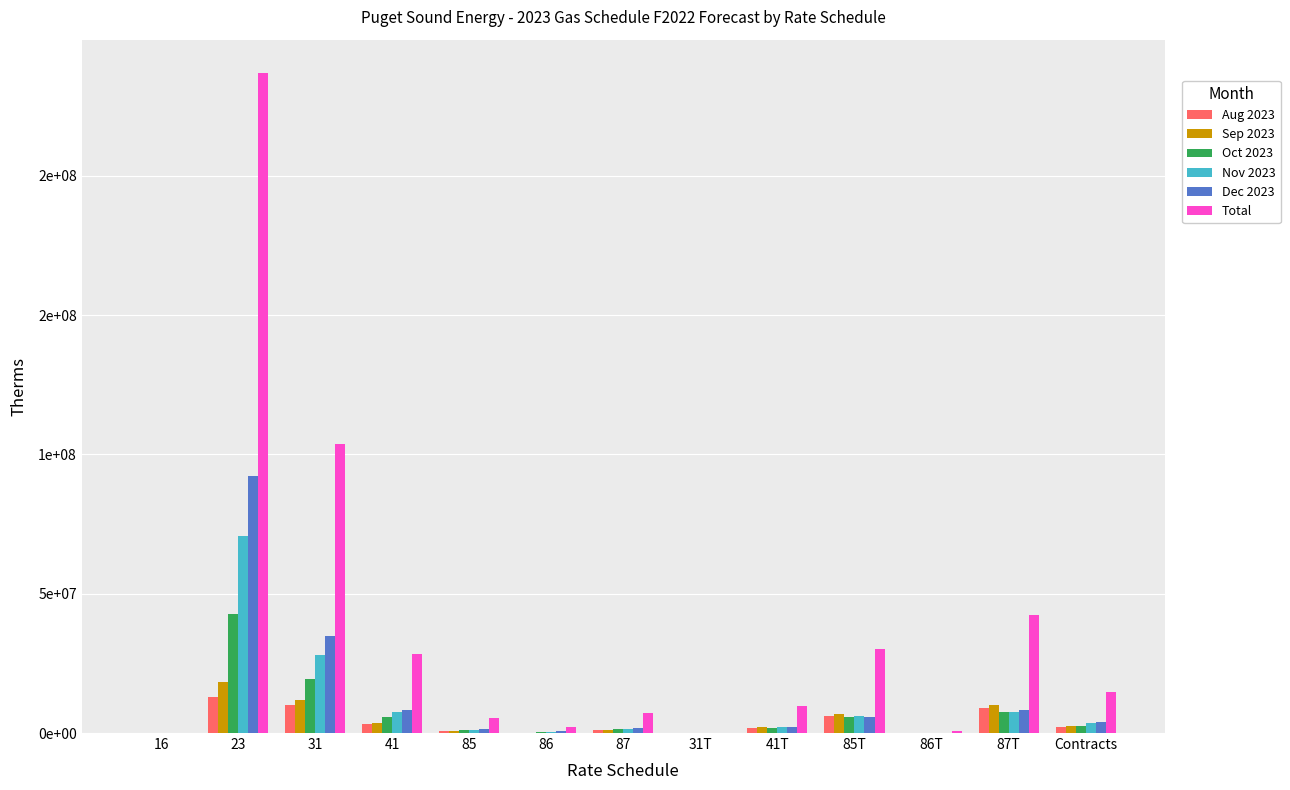

Reading left to right, what are all the values shown in this chart?

Aug 2023: 589	12799549	9999282	3161567	832251	152007	1005946	1835	1775579	5952306	100786	8922464	2072278
Sep 2023: 589	18485479	11696231	3759483	779550	166978	1004039	2343	2017119	6882341	131542	10013921	2587516
Oct 2023: 589	42611904	19346533	5805117	1067853	363562	1534262	2751	1757599	5593547	98743	7479343	2629021
Nov 2023: 589	70762036	27879405	7530476	1204779	543680	1582171	3920	2051608	6008165	114025	7623170	3483217
Dec 2023: 589	92371205	34726167	8250462	1468068	801521	1937626	4292	1994393	5710222	106642	8318329	3865764
Total: 2945	237030173	103647618	28507105	5352501	2027748	7064044	15141	9596298	30146581	551738	42357227	14637796